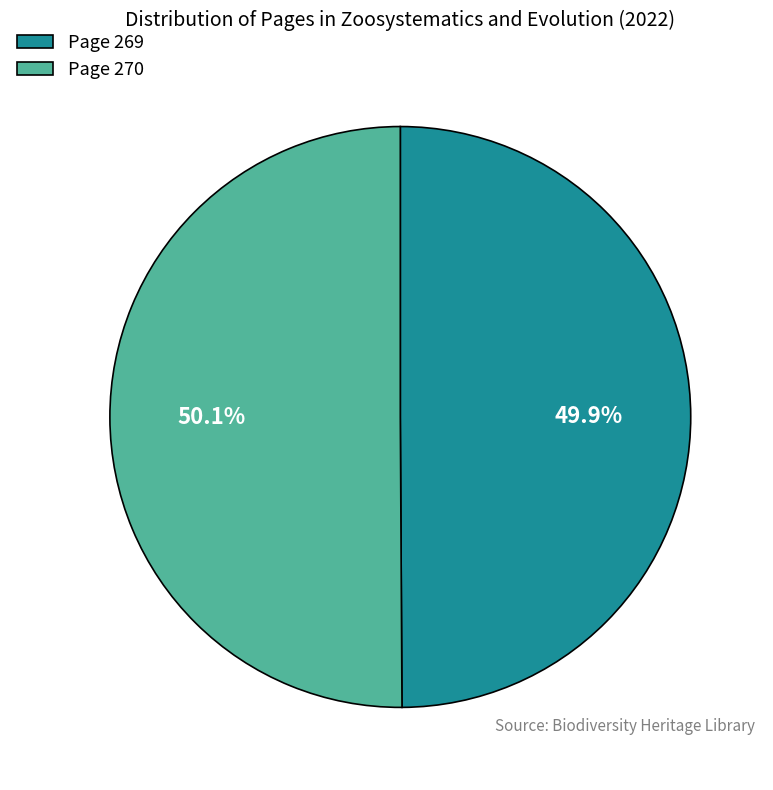

What percentage do Page 269 and Page 270 together represent?

100.0%